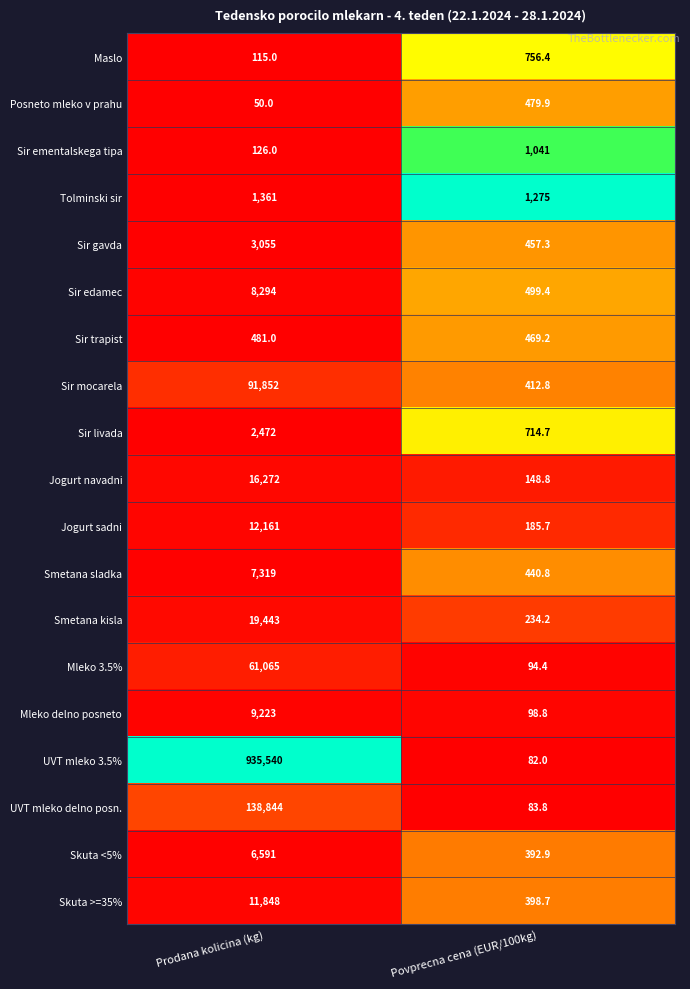

At Povprecna cena (EUR/100kg), list the series in order from largest to smallest.

Tolminski sir, Sir ementalskega tipa, Maslo, Sir livada, Sir edamec, Posneto mleko v prahu, Sir trapist, Sir gavda, Smetana sladka, Sir mocarela, Skuta >=35%, Skuta <5%, Smetana kisla, Jogurt sadni, Jogurt navadni, Mleko delno posneto, Mleko 3.5%, UVT mleko delno posn., UVT mleko 3.5%